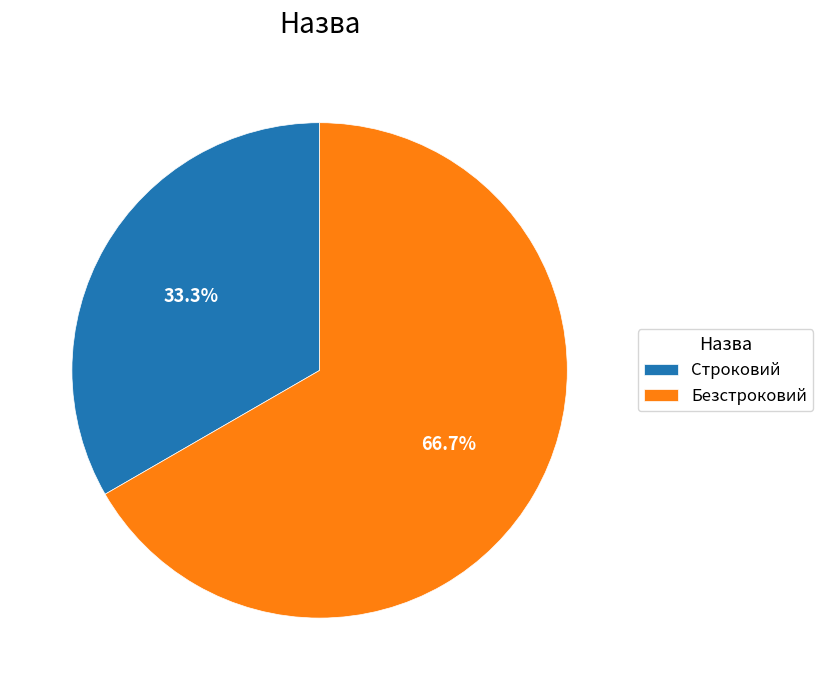

Rank the categories by value from highest to lowest.

Безстроковий, Строковий